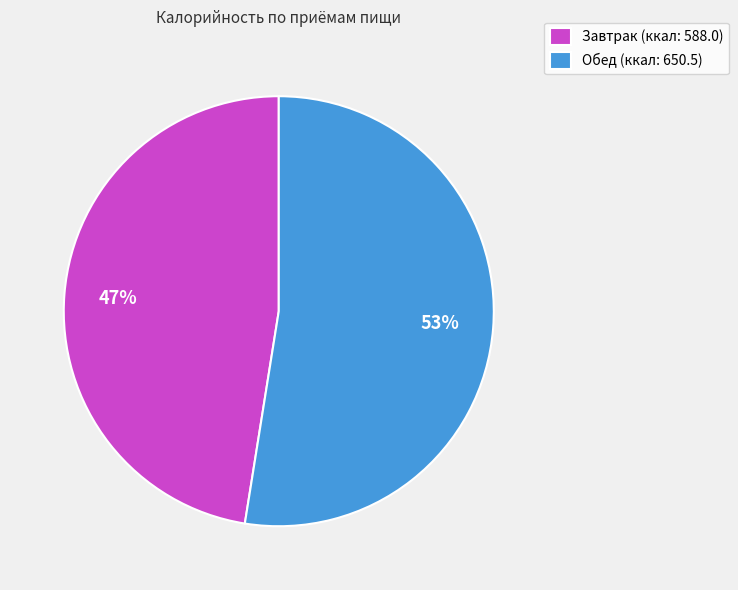

To the nearest percent, what portion does Обед represent?

53%